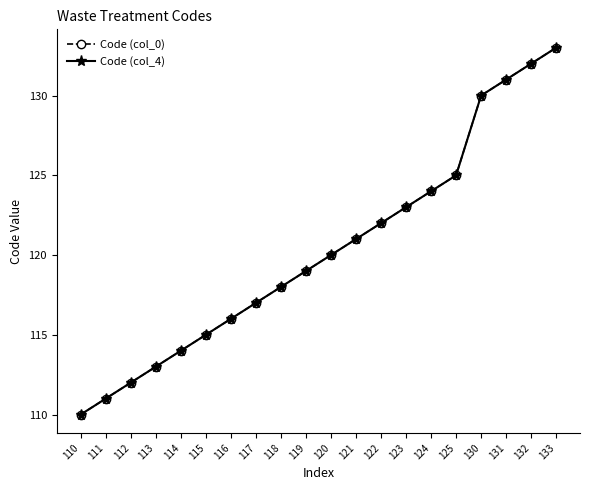

Reading right to left, transcribe all the data shown in this chart.

Code (col_0): 133=133	132=132	131=131	130=130	125=125	124=124	123=123	122=122	121=121	120=120	119=119	118=118	117=117	116=116	115=115	114=114	113=113	112=112	111=111	110=110
Code (col_4): 133=133	132=132	131=131	130=130	125=125	124=124	123=123	122=122	121=121	120=120	119=119	118=118	117=117	116=116	115=115	114=114	113=113	112=112	111=111	110=110